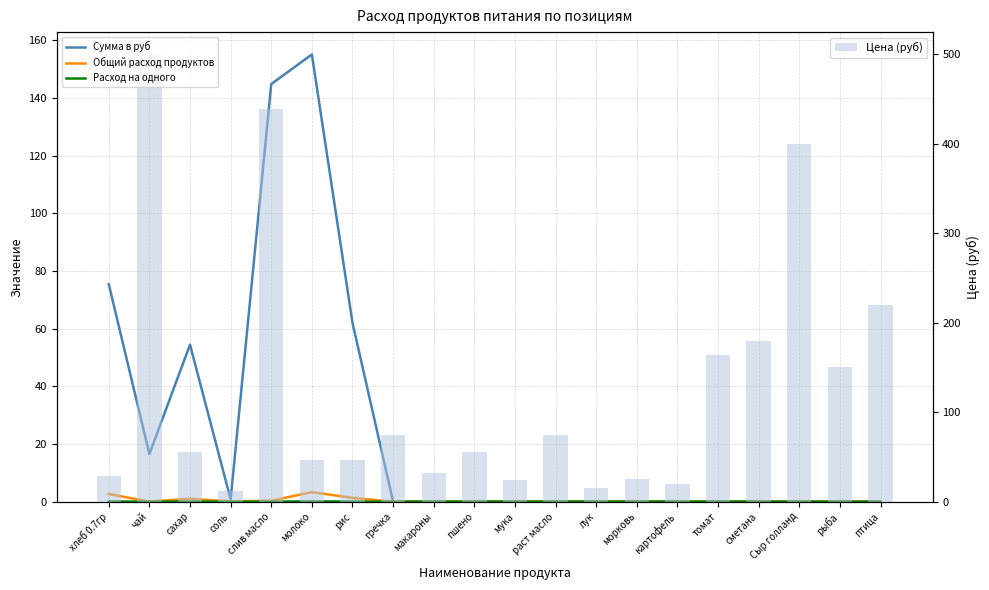

Rank the series by their maximum value, from lowest to highest.

Расход на одного, Общий расход продуктов, Сумма в руб, Цена (руб)